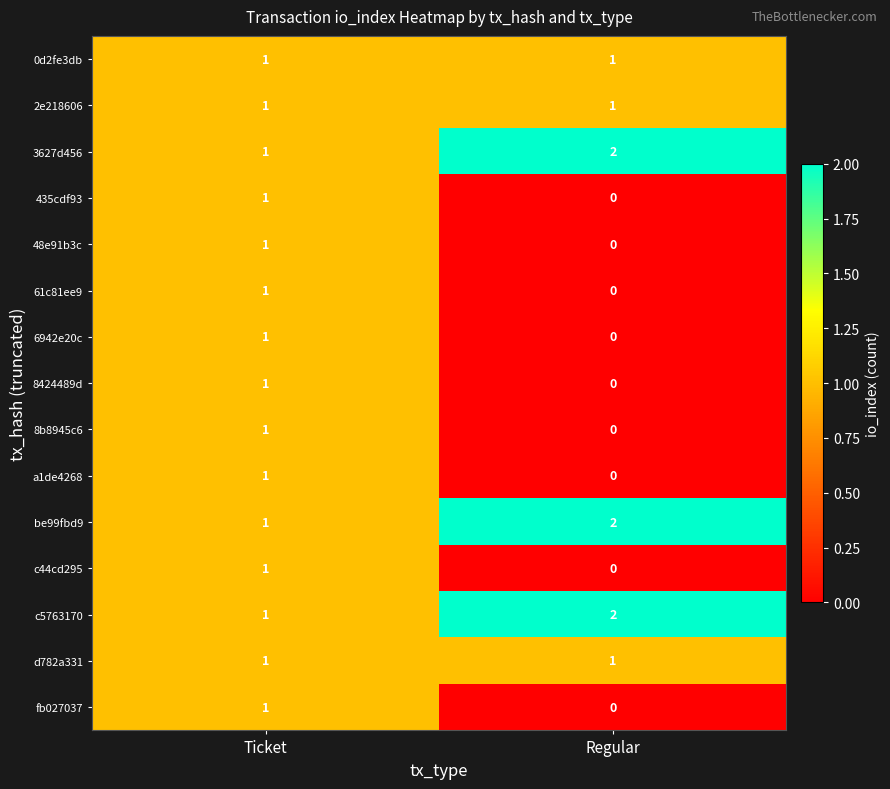

Reading left to right, extract all data points from this chart.

0d2fe3db: Ticket=1	Regular=1
2e218606: Ticket=1	Regular=1
3627d456: Ticket=1	Regular=2
435cdf93: Ticket=1	Regular=0
48e91b3c: Ticket=1	Regular=0
61c81ee9: Ticket=1	Regular=0
6942e20c: Ticket=1	Regular=0
8424489d: Ticket=1	Regular=0
8b8945c6: Ticket=1	Regular=0
a1de4268: Ticket=1	Regular=0
be99fbd9: Ticket=1	Regular=2
c44cd295: Ticket=1	Regular=0
c5763170: Ticket=1	Regular=2
d782a331: Ticket=1	Regular=1
fb027037: Ticket=1	Regular=0